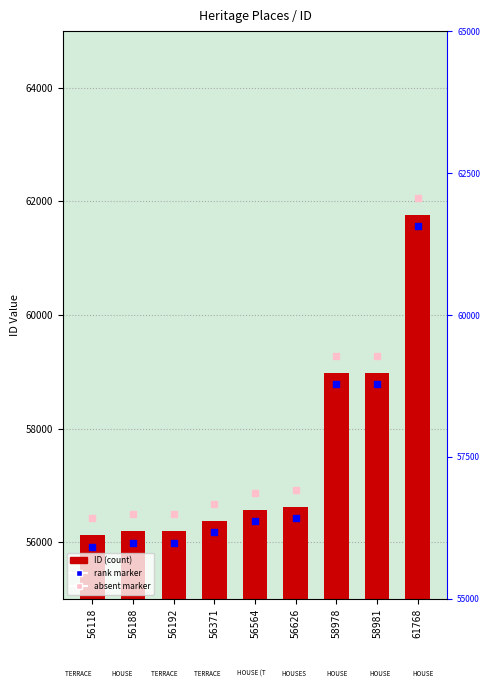

Which has a higher value, 58978 or 58981?

58981